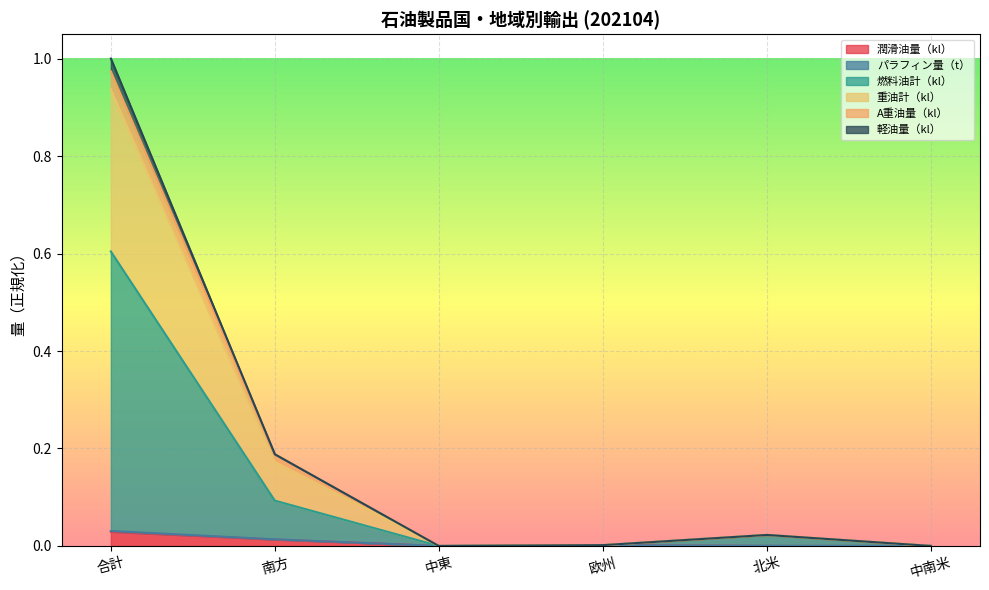

True or false: 潤滑油量（kl） has a value of 0.0 at 北米.

True